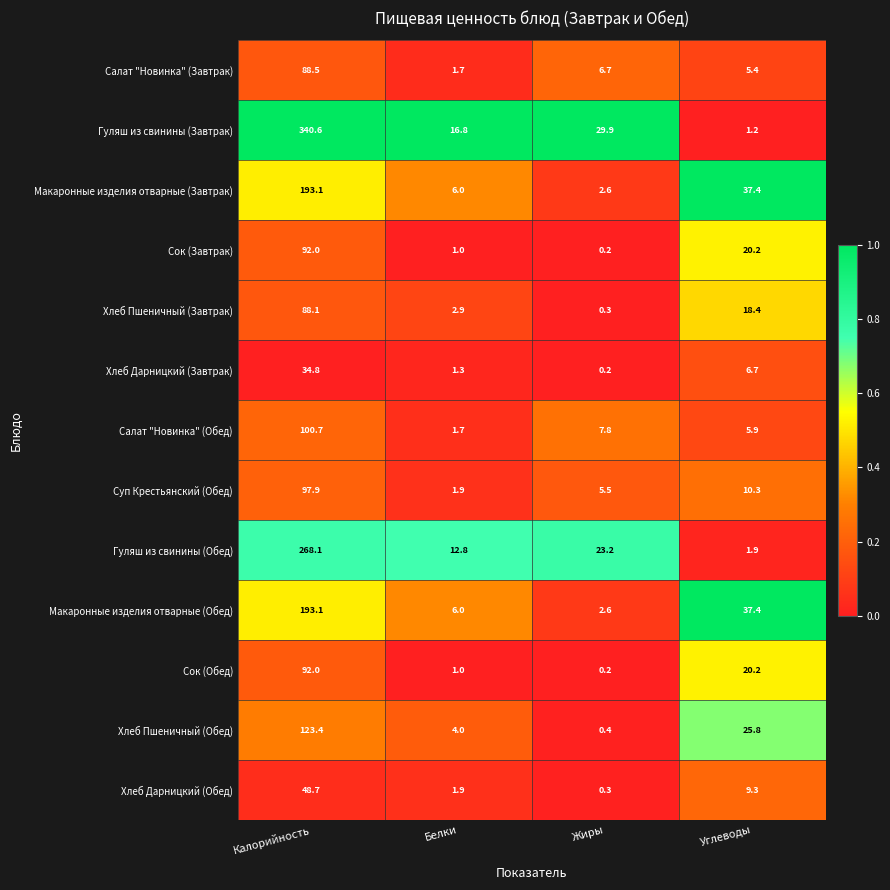

The value of Сок (Завтрак) at Углеводы is 11.8. True or false?

False